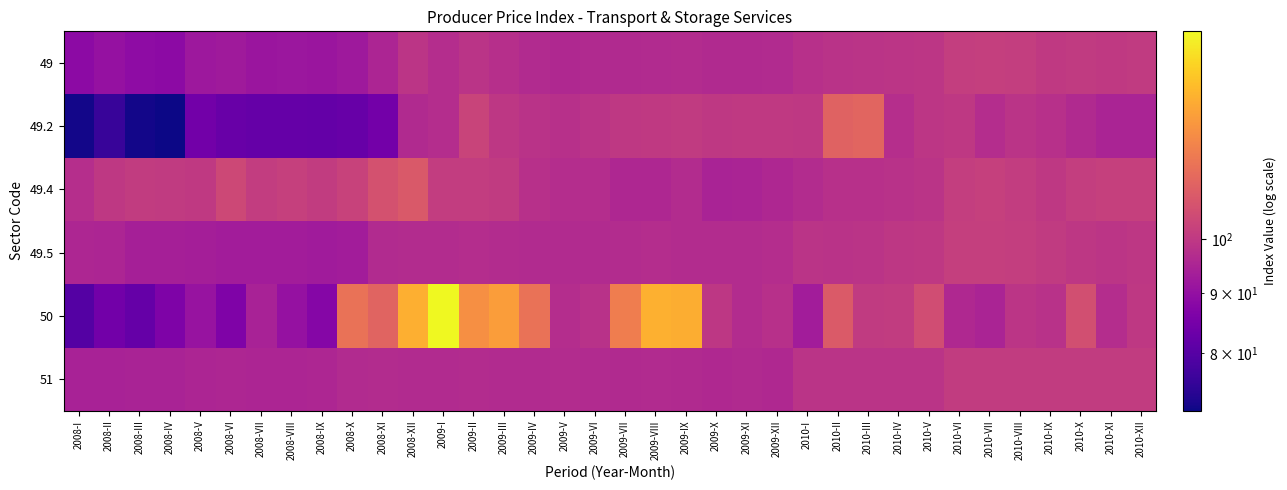

Which series has the largest total across all categories?

50